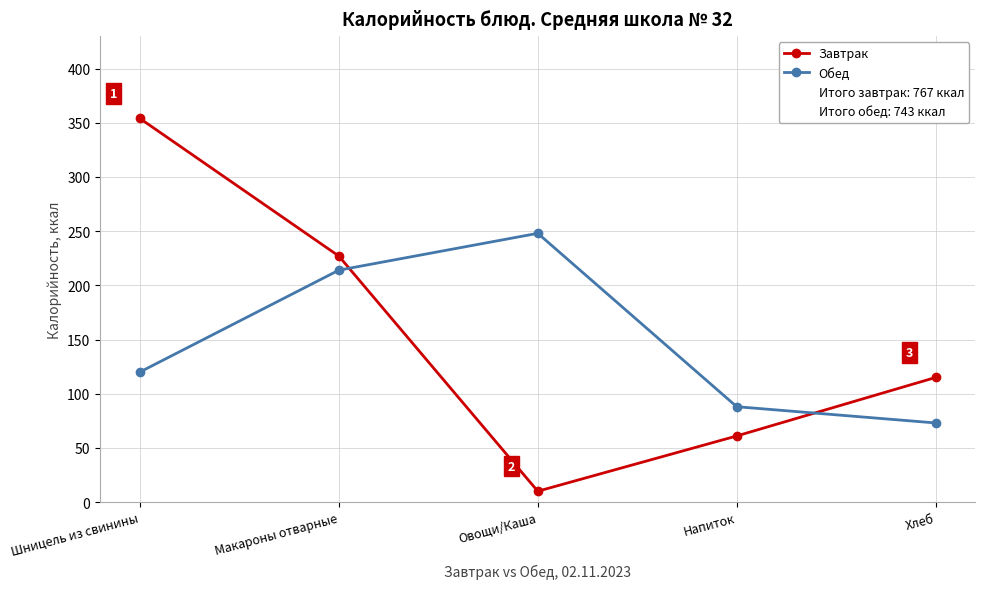

At which category is the sum across all series the highest?

Шницель из свинины